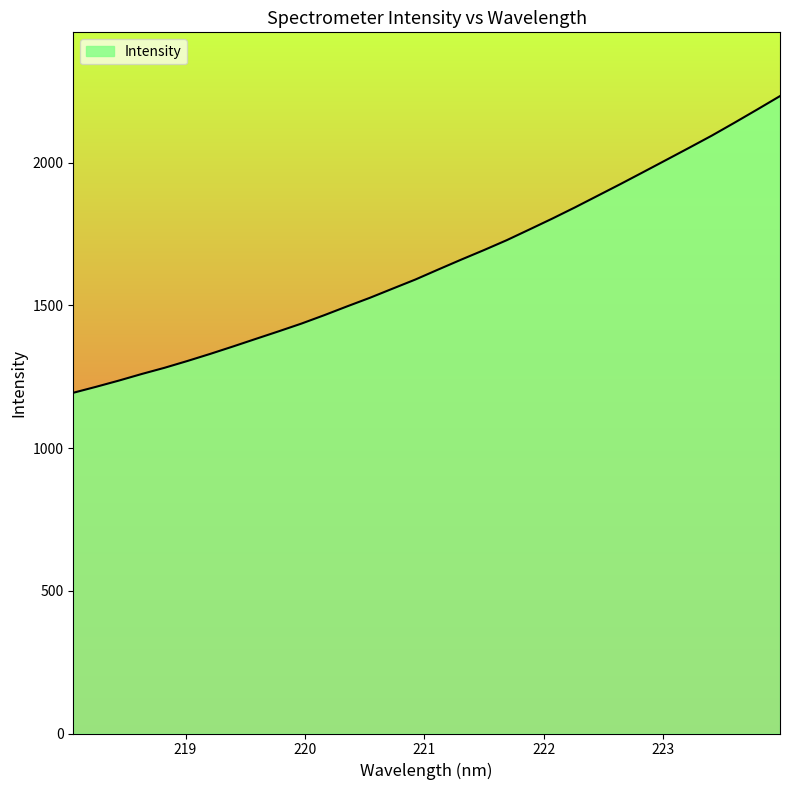

What is the difference between the maximum and minimum values?

1039.6